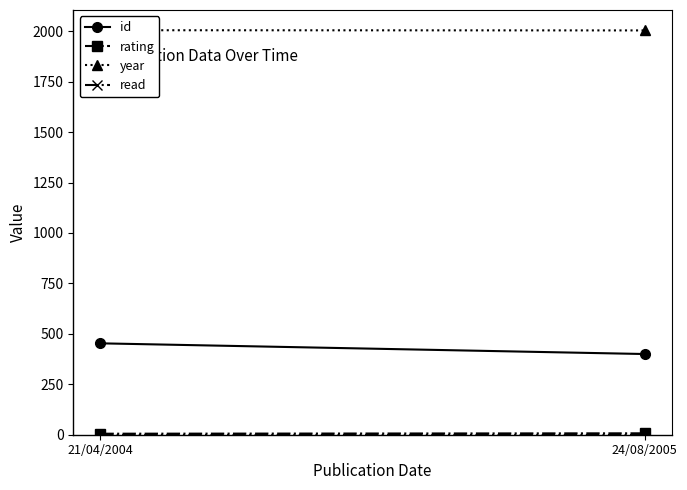

Read the read value at 24/08/2005.

1